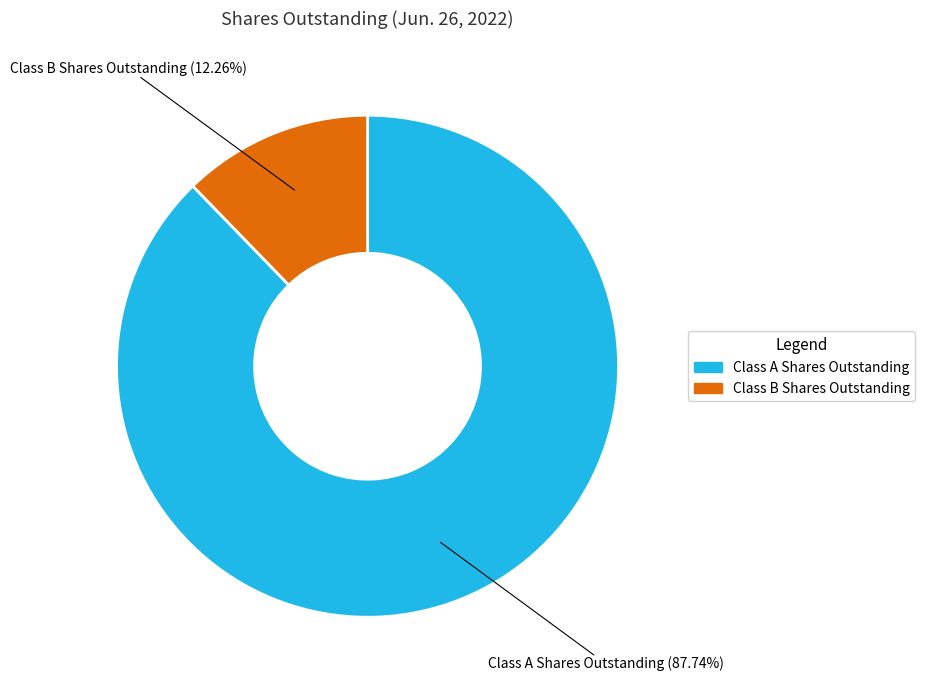

Is Class B Shares Outstanding the majority of the pie?

No